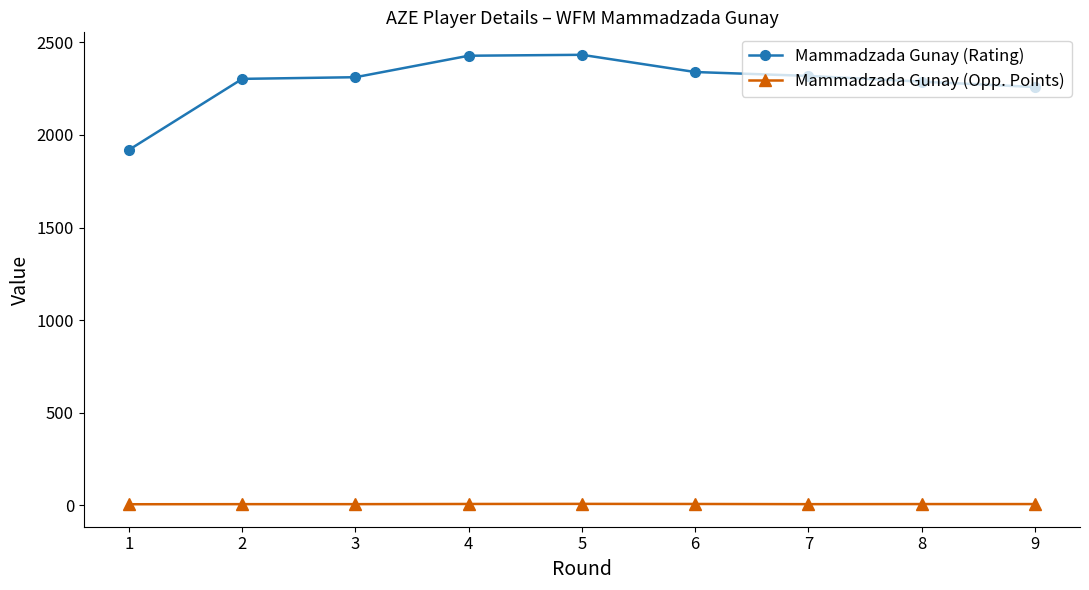

At 5, list the series in order from largest to smallest.

Mammadzada Gunay (Rating), Mammadzada Gunay (Opp. Points)